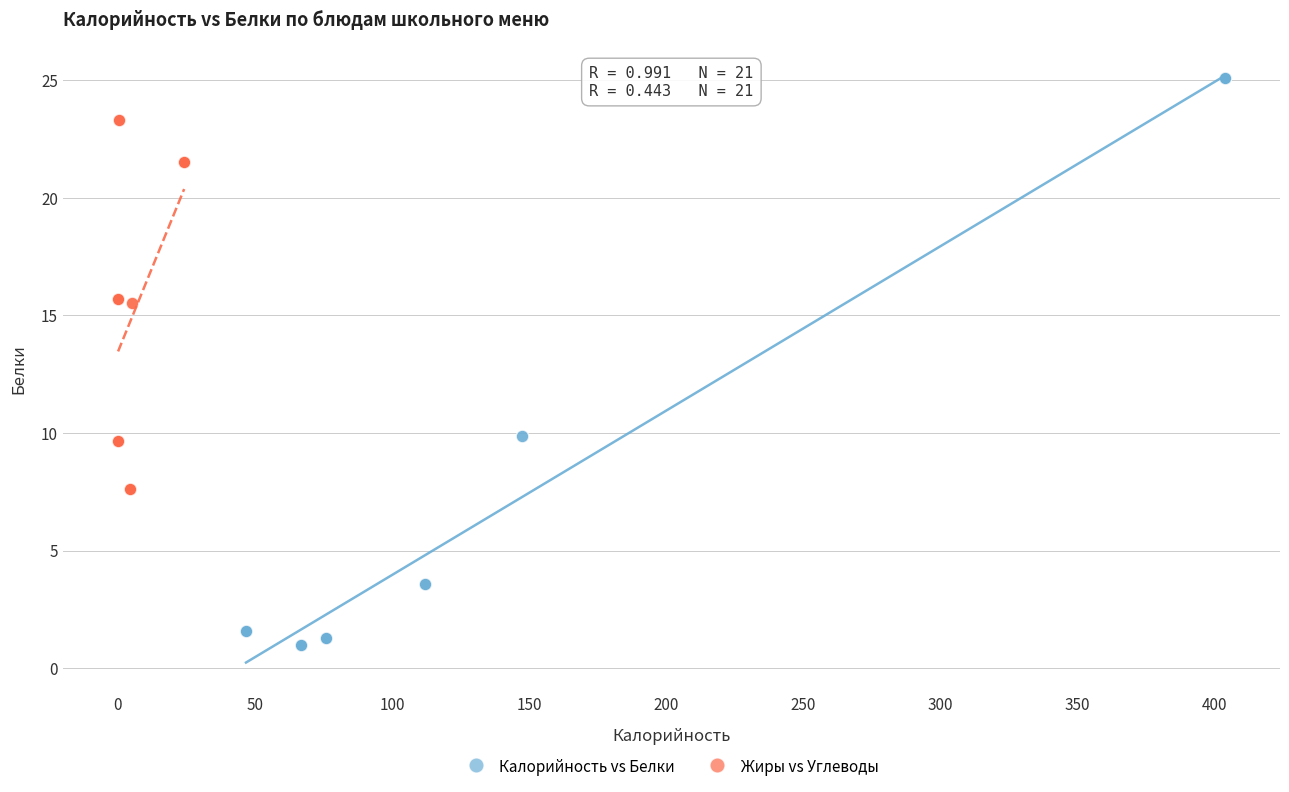

Which series has the widest spread of Y values?

Калорийность vs Белки